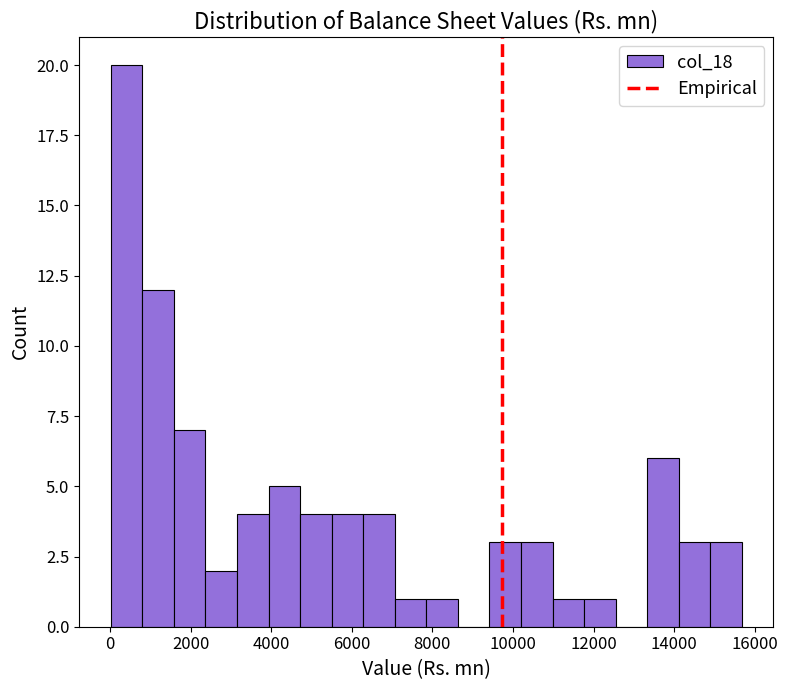

Around what value on the x-axis is the tallest bar? Give the approximate position of its centre, as read against the axis.

400